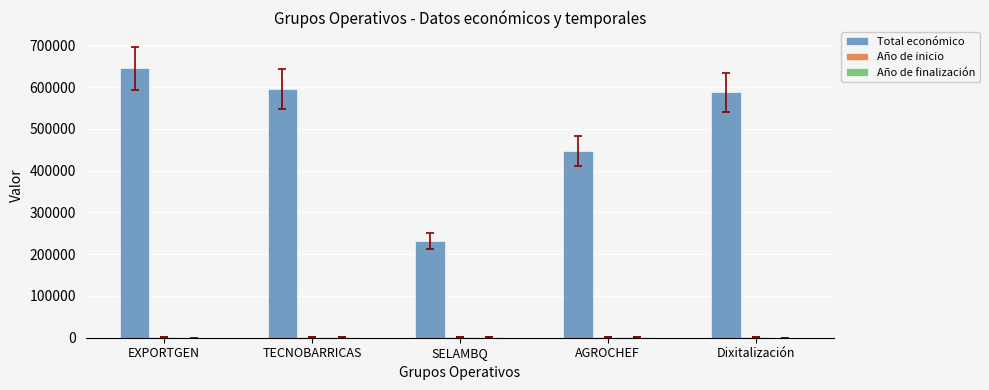

What is the spread (max minus min) of values at Dixitalización?

588146